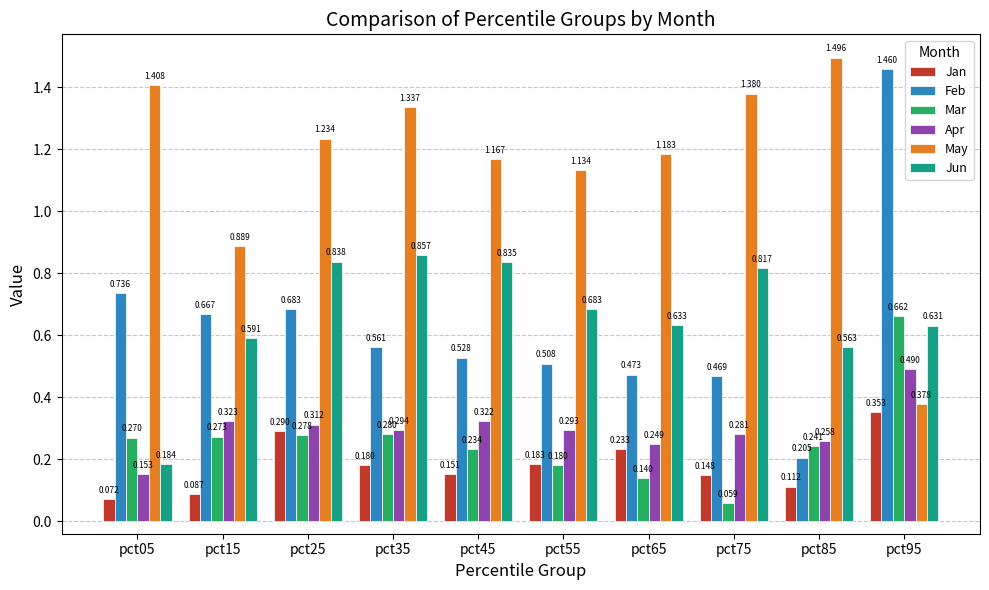

How many distinct data groups are displayed?

6